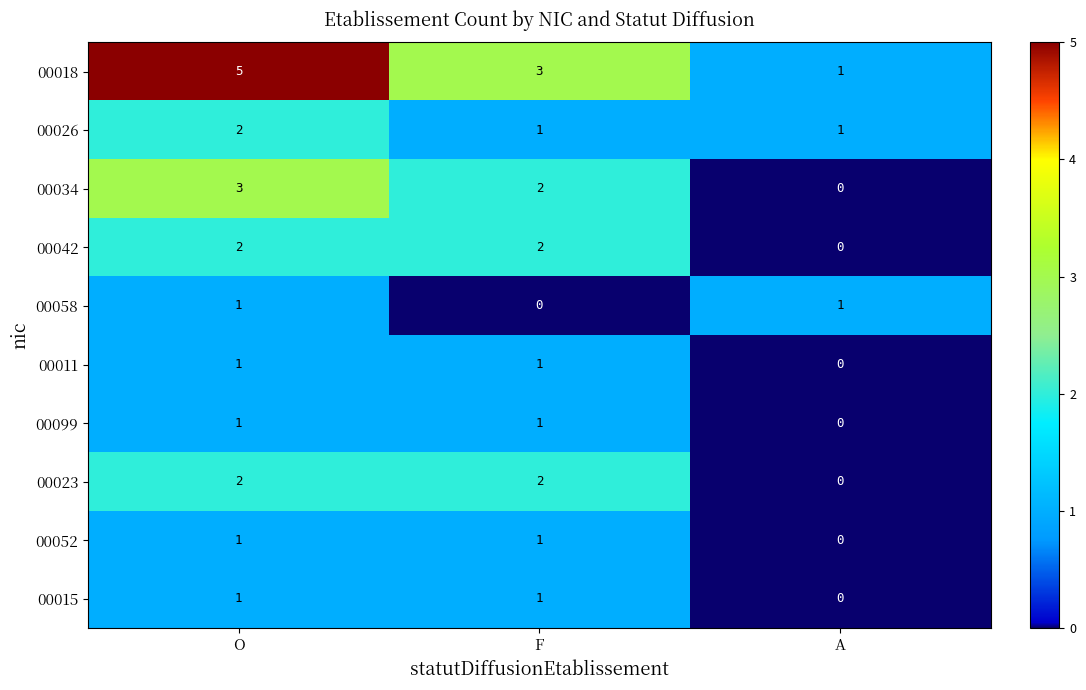

How many positive values does the 00023 series have?

2